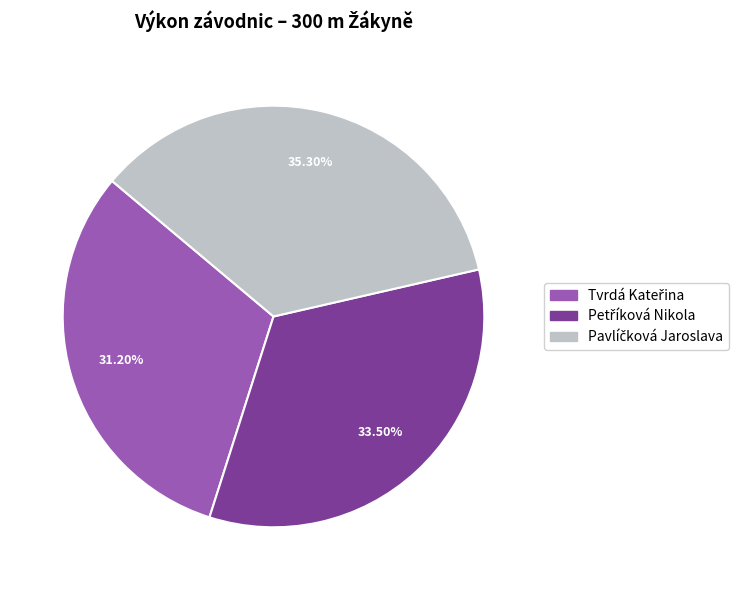

Is there any slice that represents more than half of the pie?

No